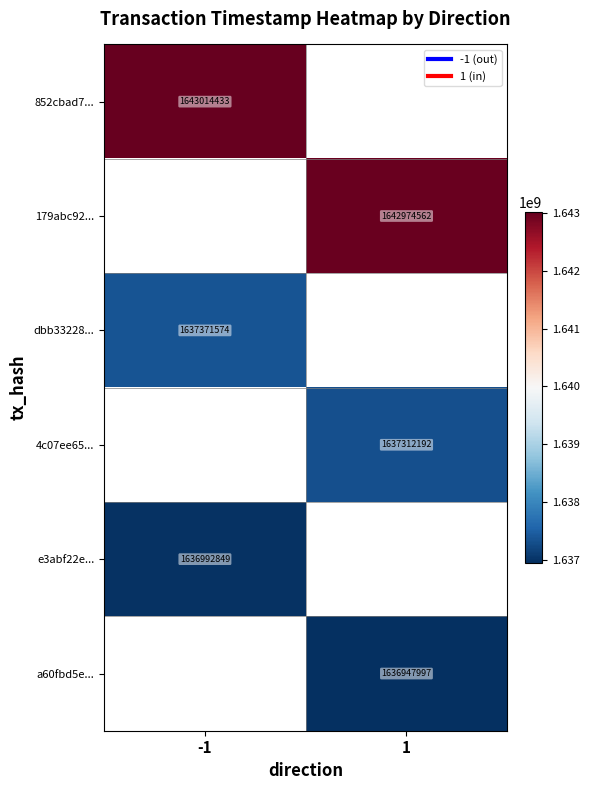

Which category has the lowest value across all series?

1